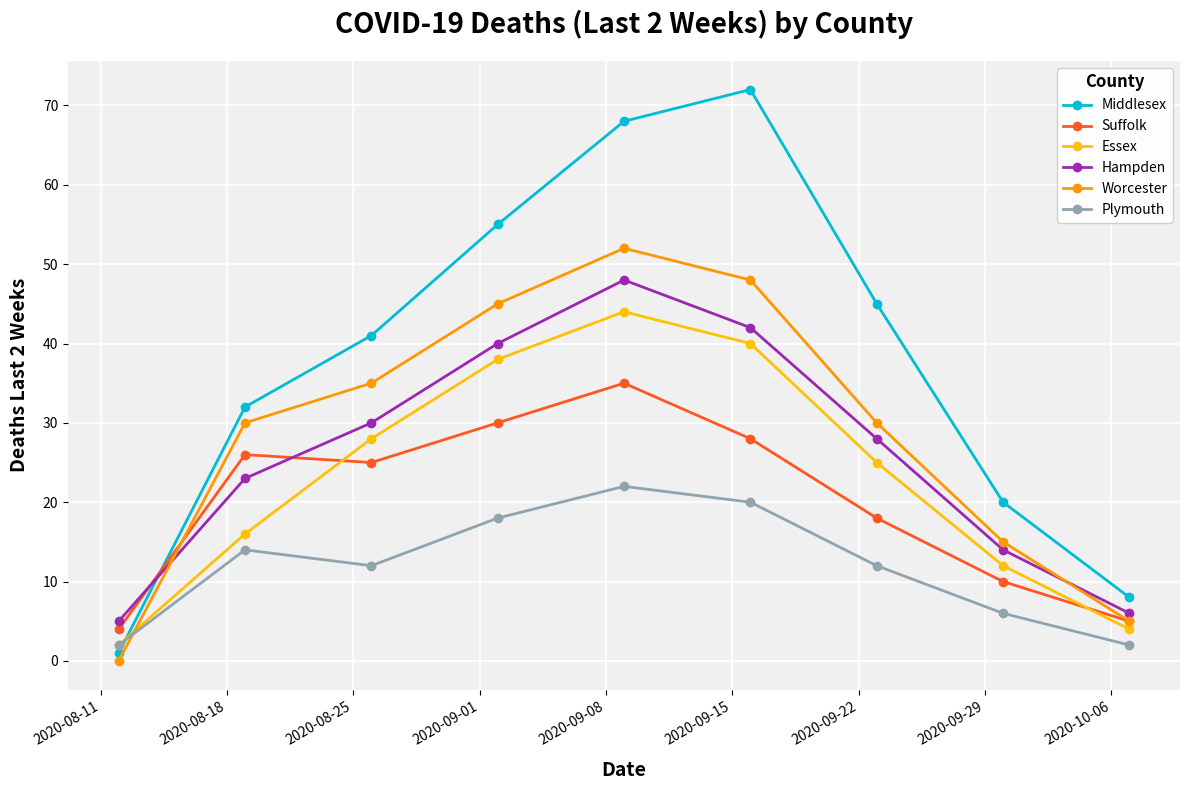

List the series in order of their peak value, lowest first.

Plymouth, Suffolk, Essex, Hampden, Worcester, Middlesex